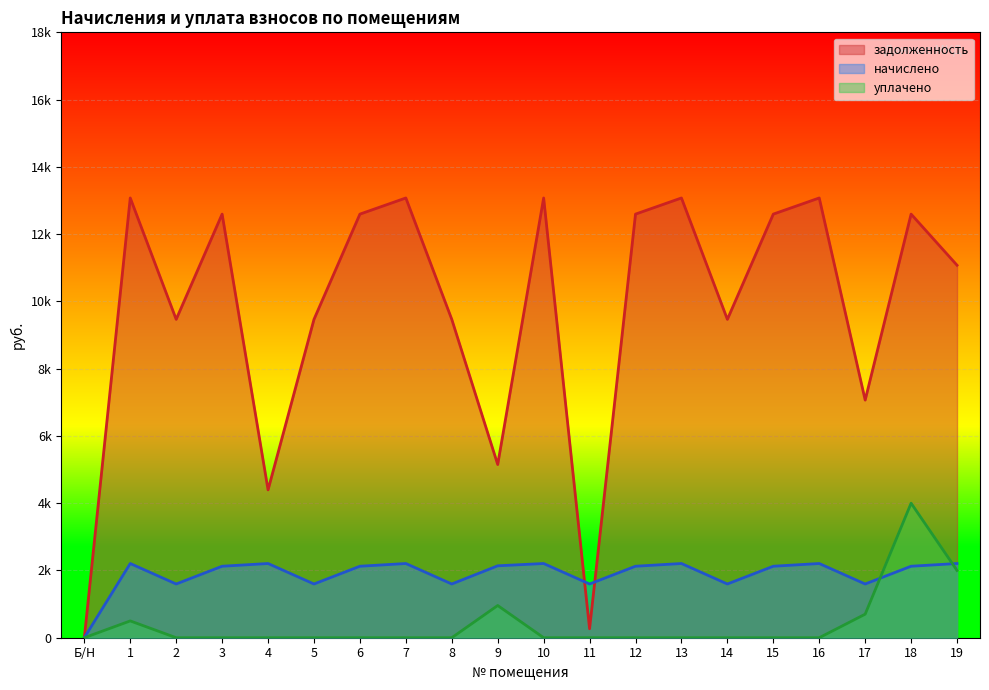

Does the chart display data point markers on the line(s)?

No